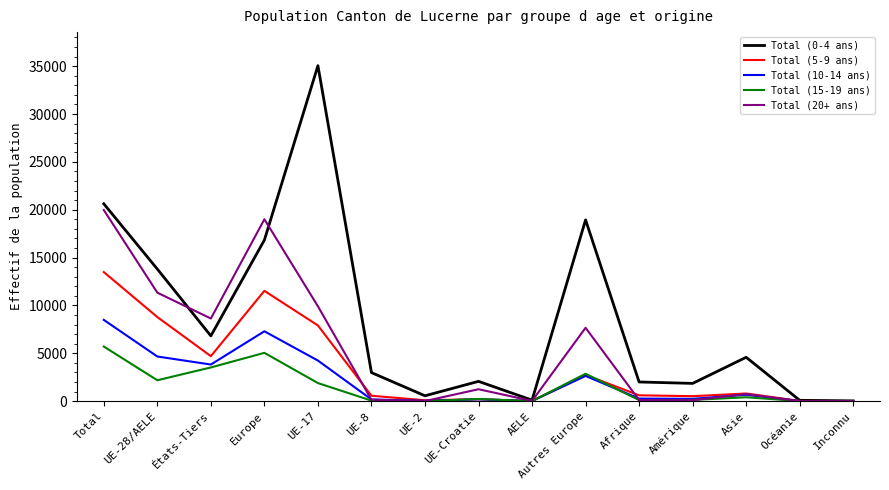

Which series has the widest spread of values?

Total (0-4 ans)